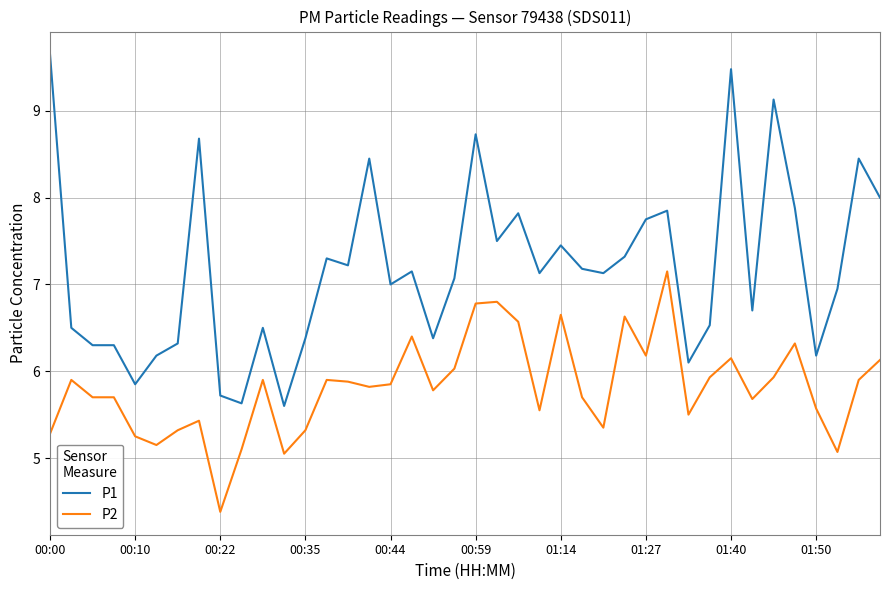

True or false: P2 has more than 2 points higher than both neighbors.

True